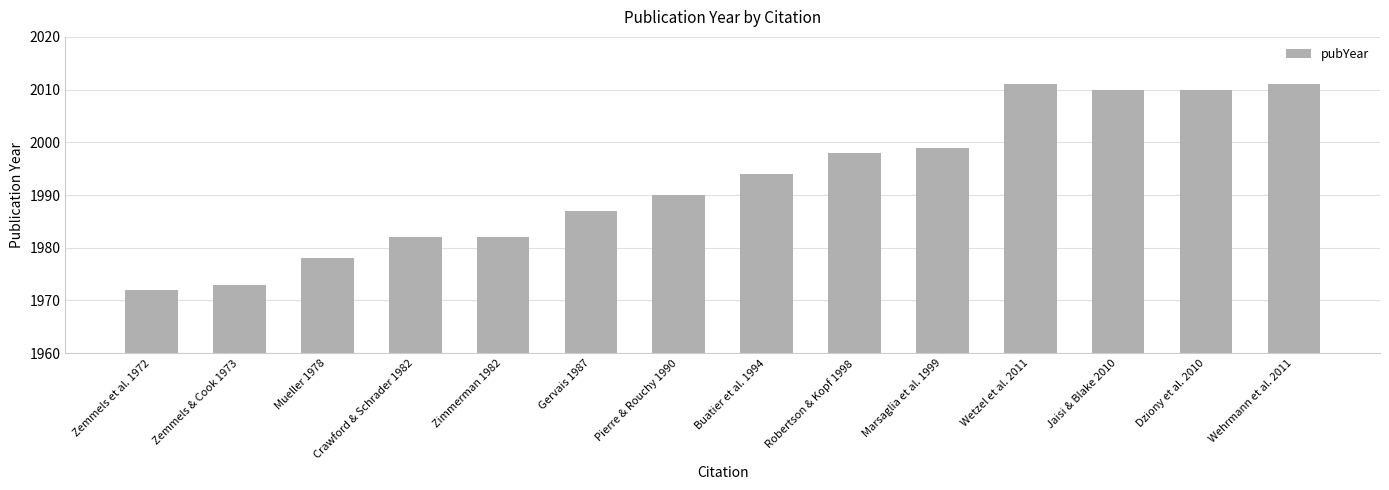

Approximately how many times larger is the value at Mueller 1978 compared to Crawford & Schrader 1982?

1.0